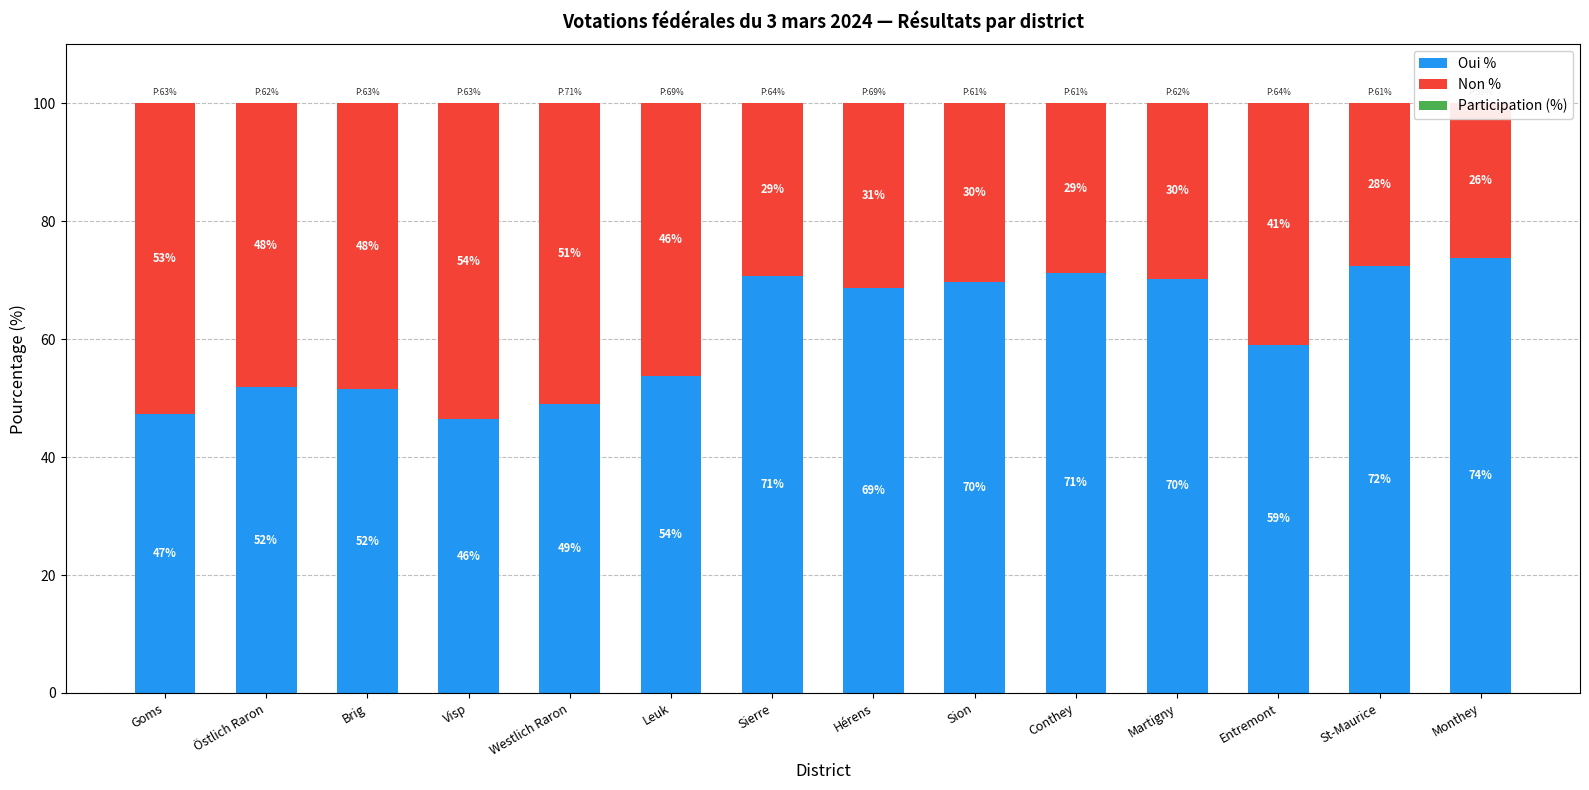

Is the value of Participation (%) at Östlich Raron greater than the value of Oui % at St-Maurice?

No